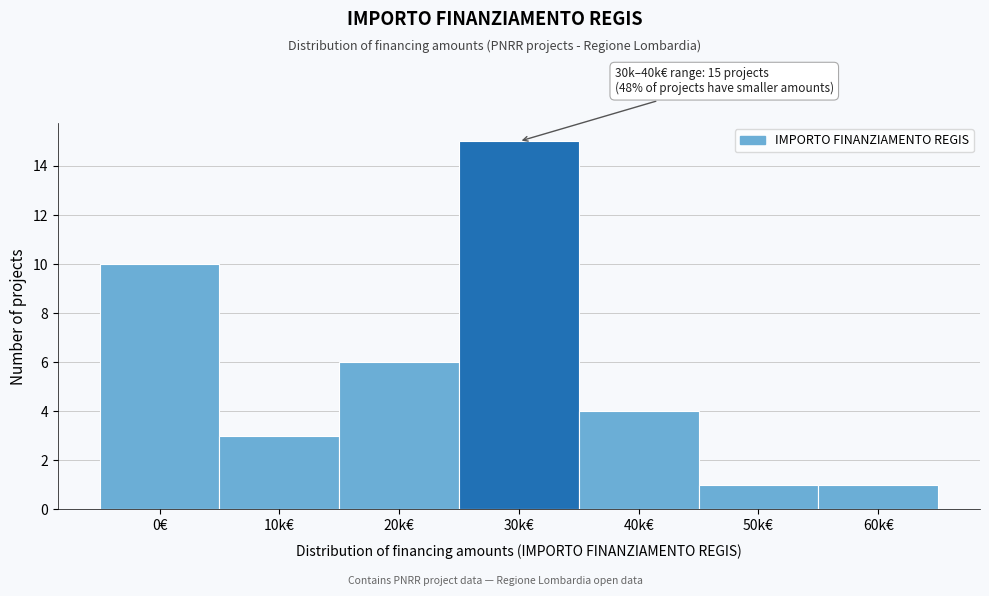

Reading left to right, transcribe all the data shown in this chart.

10	3	6	15	4	1	1